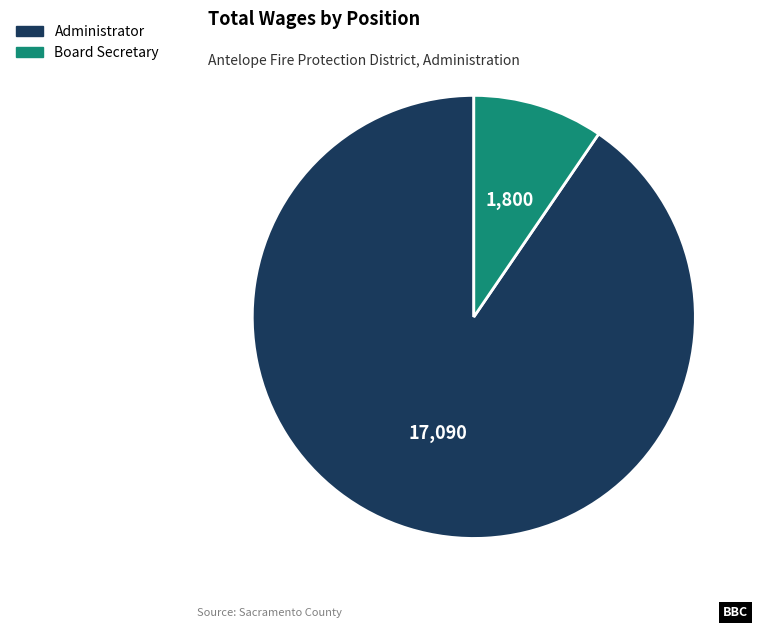

Do Administrator and Board Secretary together represent more than half of the pie?

Yes